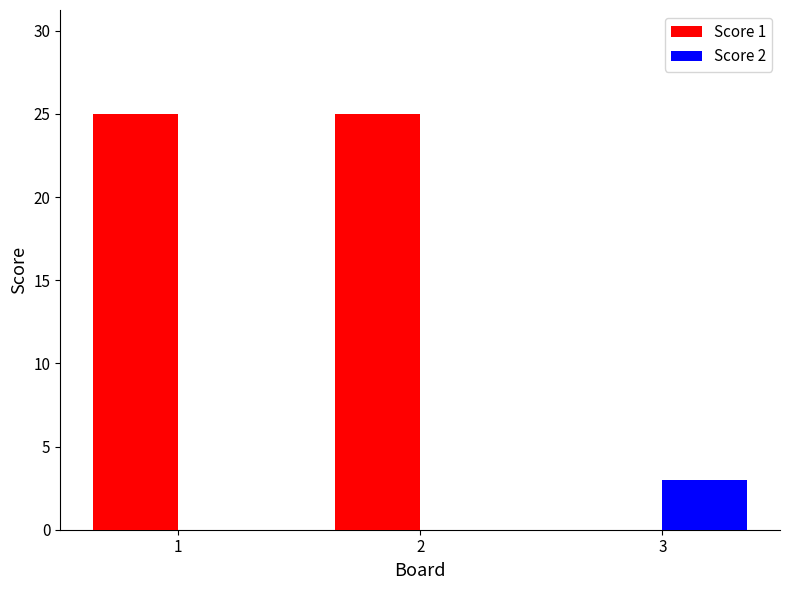

Are the bars horizontal?

No